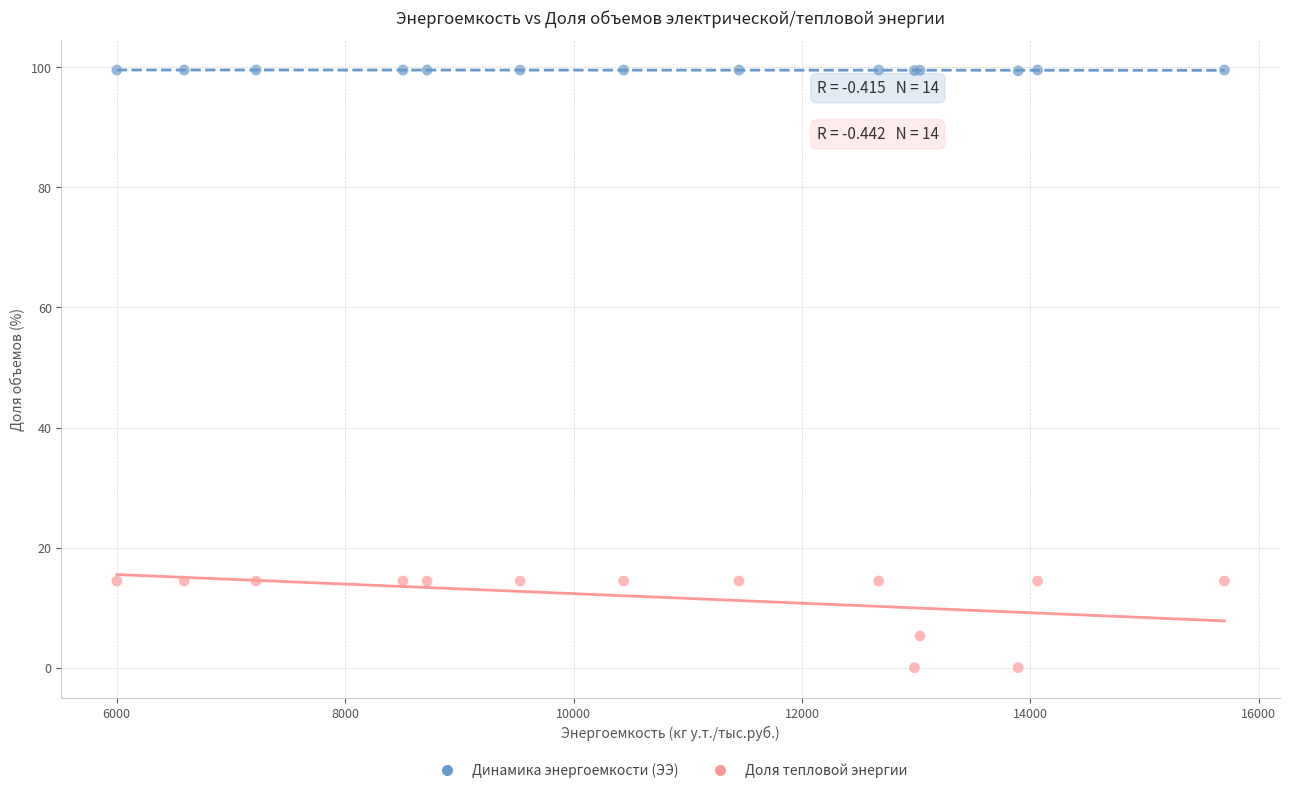

Which series reaches the maximum Y coordinate?

Динамика энергоемкости (ЭЭ)